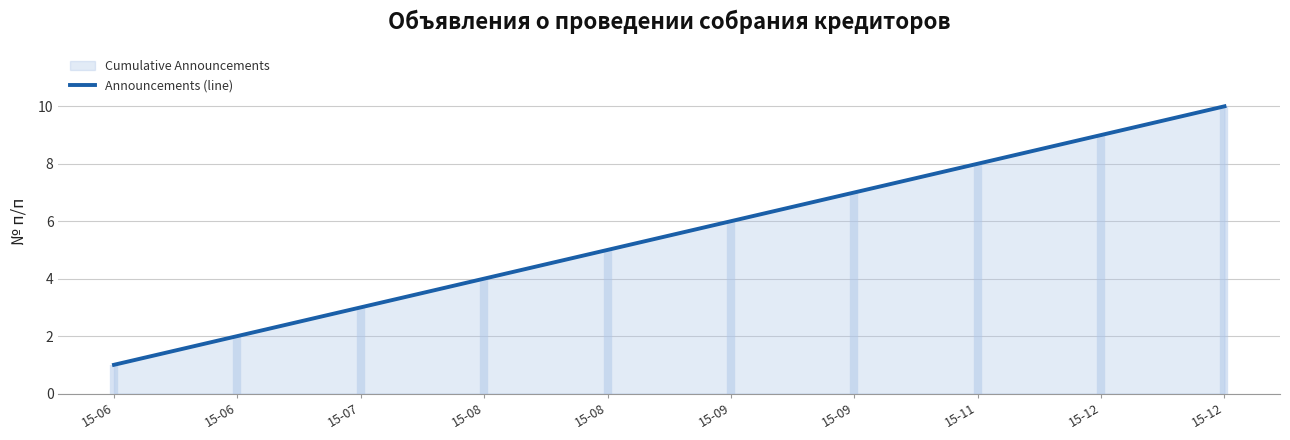

How many data points are less than 6?

5